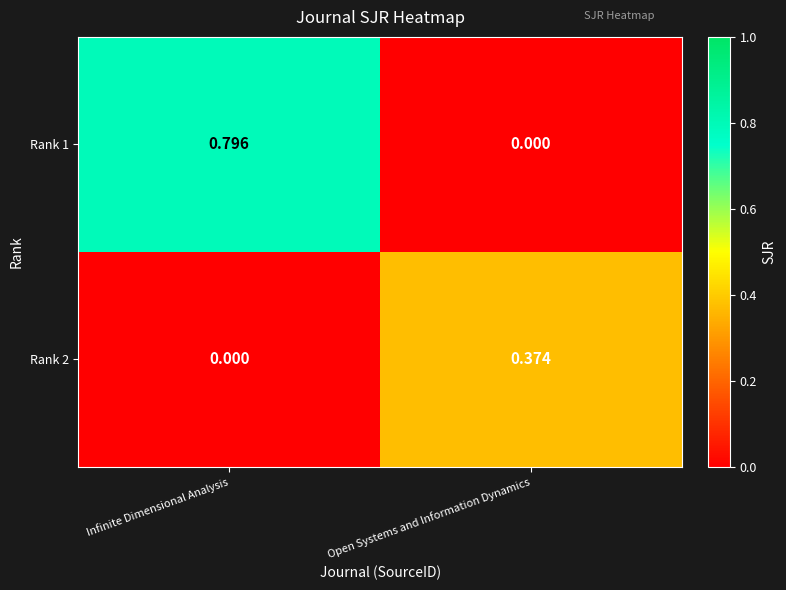

Which category has the highest value across all series?

Infinite Dimensional Analysis